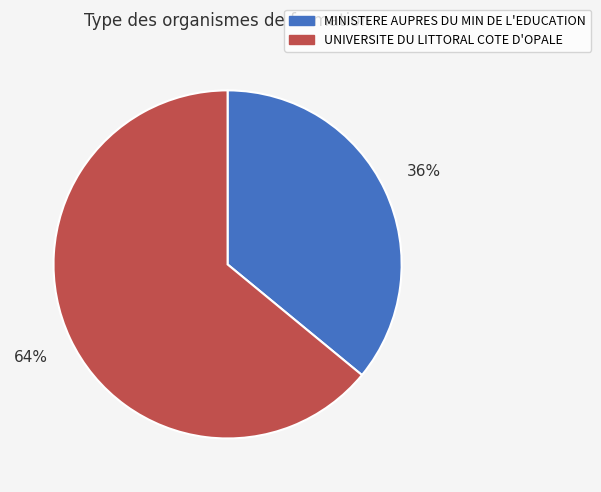

To the nearest percent, what is the difference between the largest and smallest slice percentages?

28%